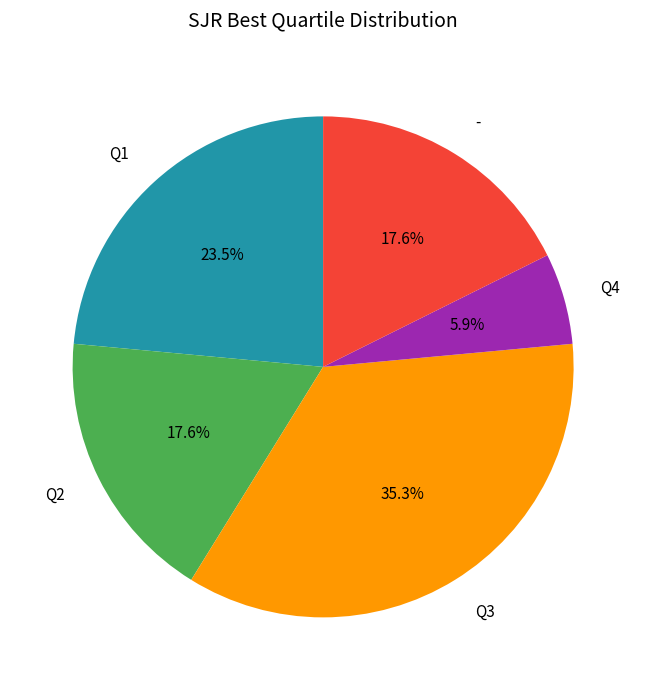

Is there a majority slice in this chart?

No